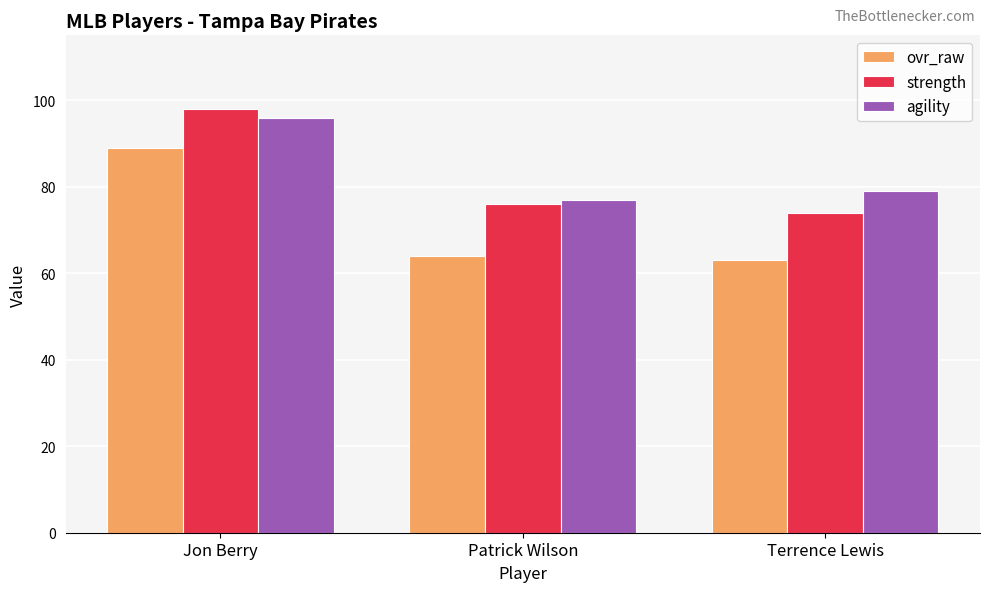

Is the value of ovr_raw at Terrence Lewis greater than the value of agility at Jon Berry?

No